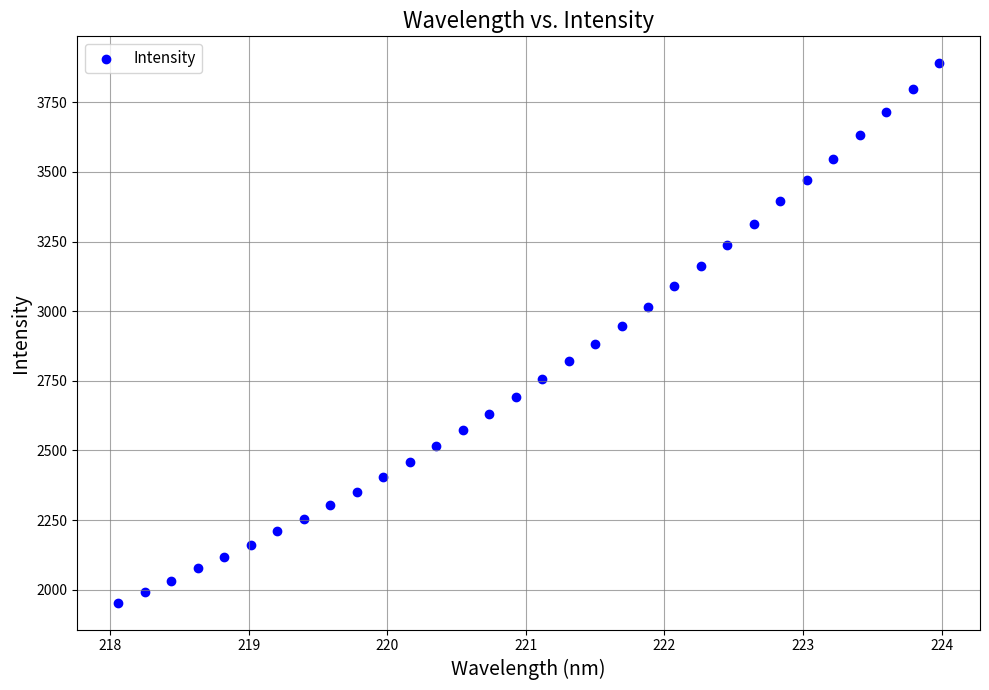

What is the range of X values (max minus min)?

5.9